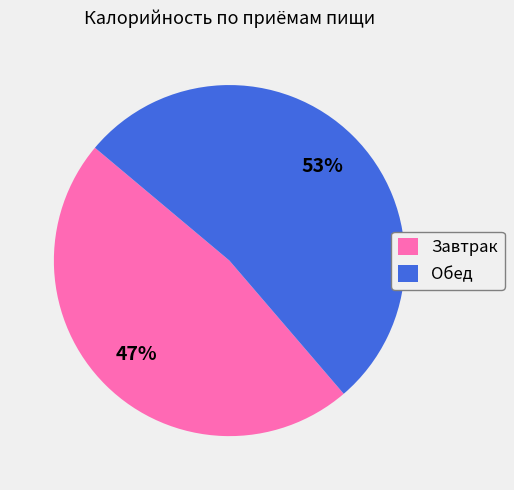

Rank the categories by value from highest to lowest.

Обед, Завтрак